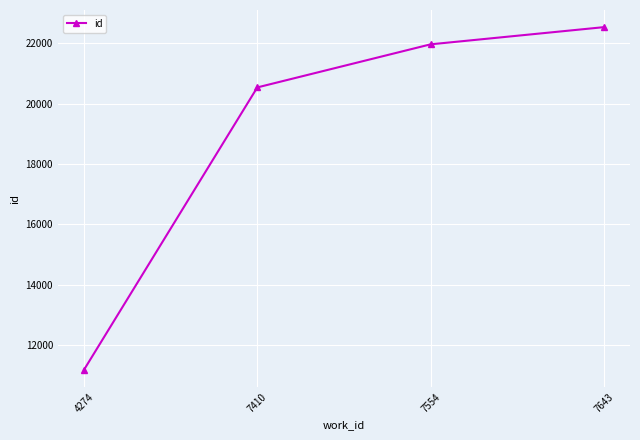

How many lines are shown in the chart?

1